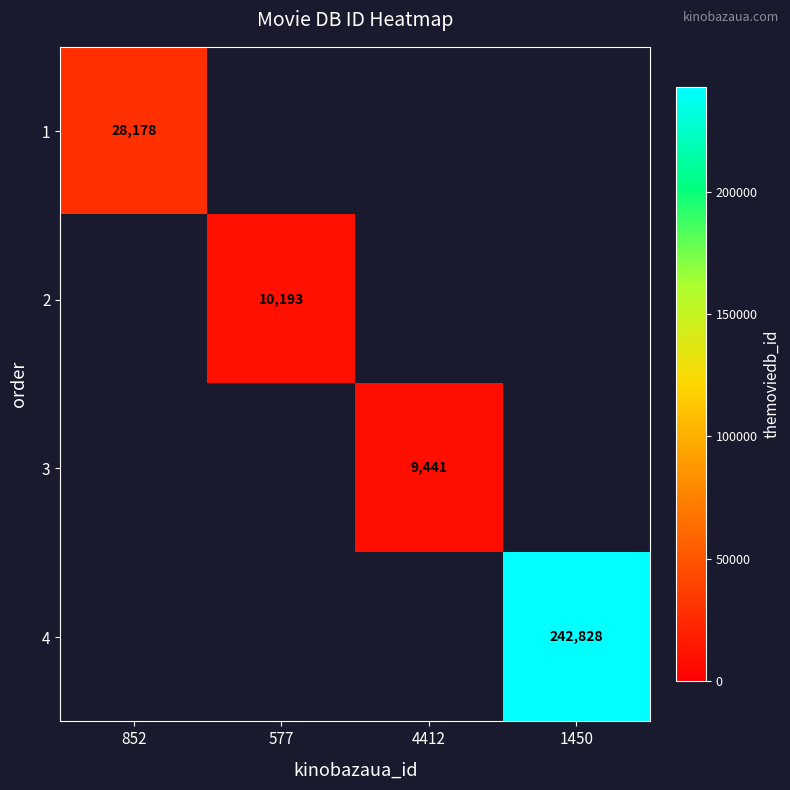

Which has a higher value, 4412 or 852?

852